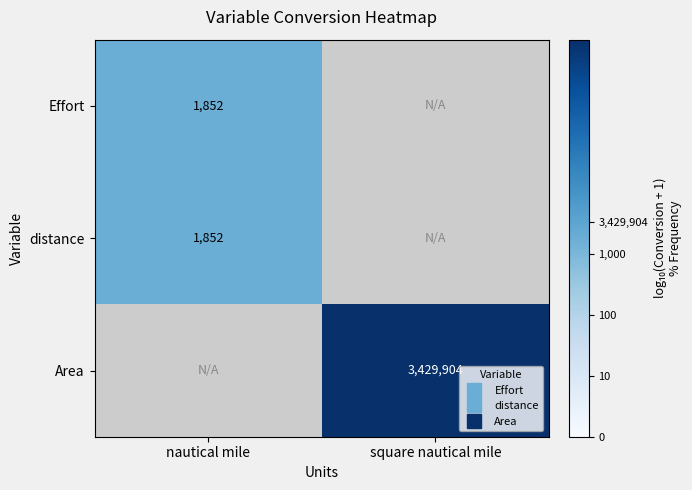

At how many categories does at least one series exceed 4?

1